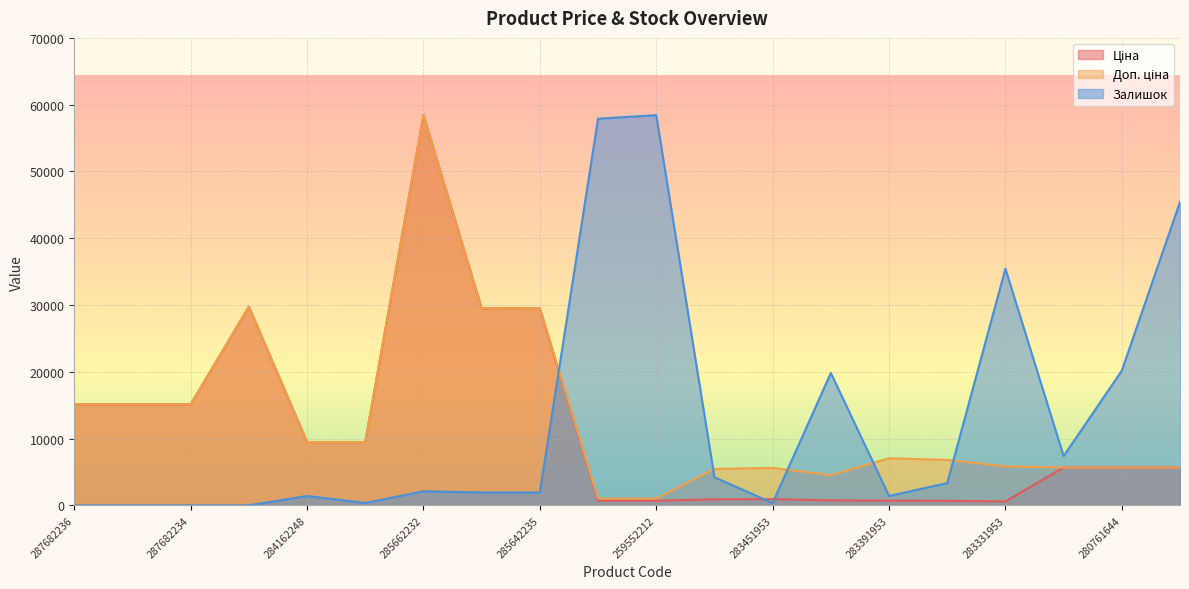

Which label corresponds to the largest value in the chart?

285662232